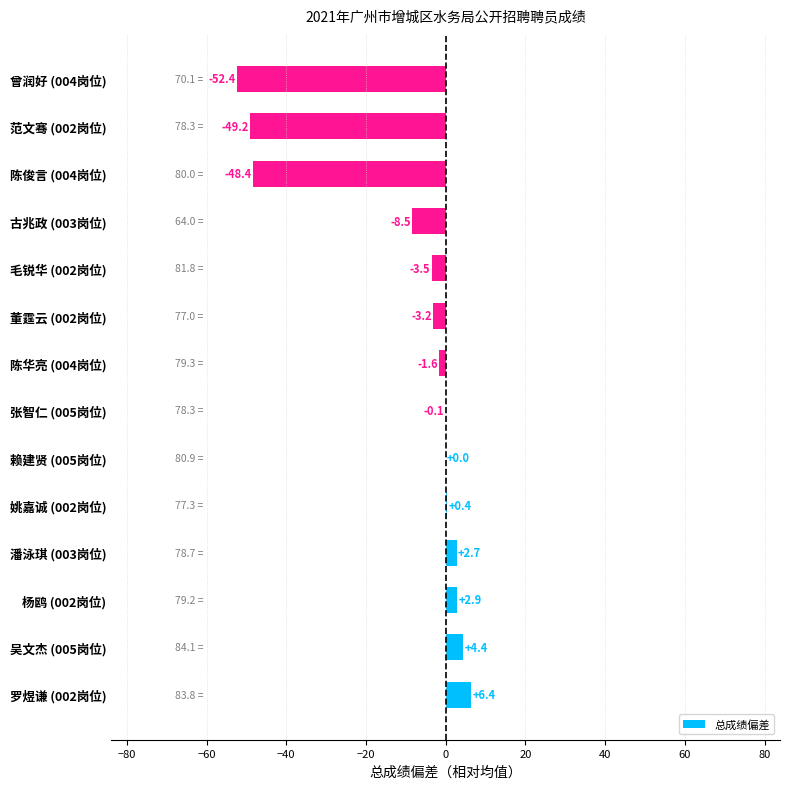

Where is the data nearest to the value -22?

古兆政 (003岗位)